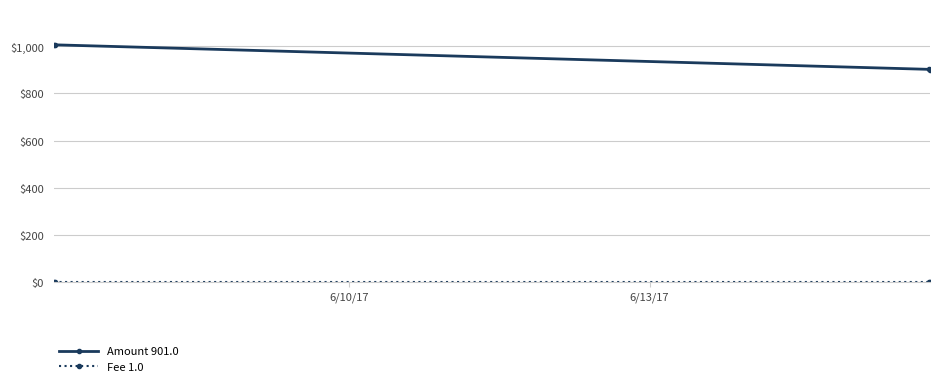

Which series has the widest spread of values?

Amount 901.0